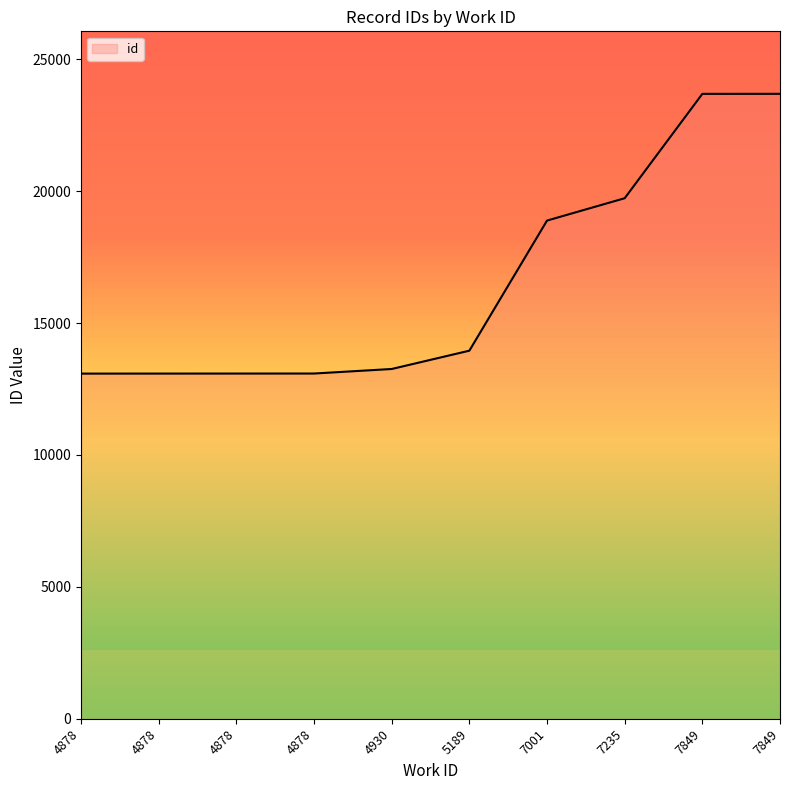

What is the change in value from 4878 to 4878?

+1